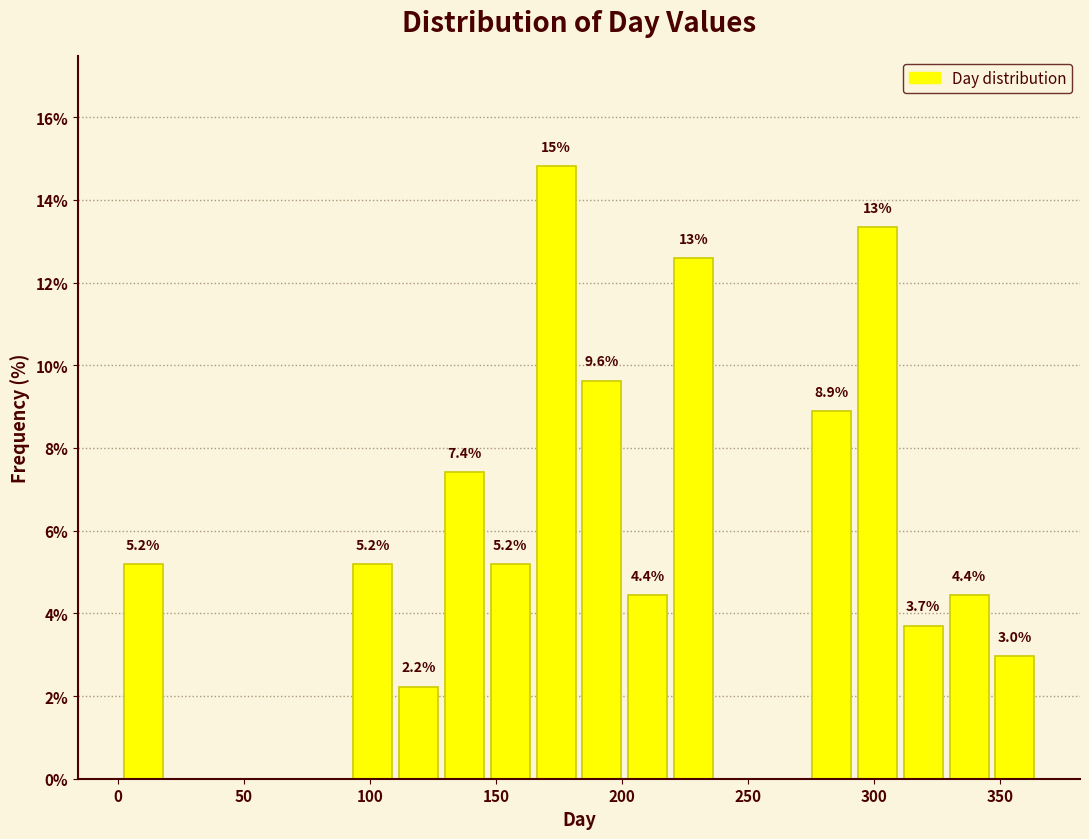

Read against the x-axis, roughly where is the centre of the tallest bar?

175